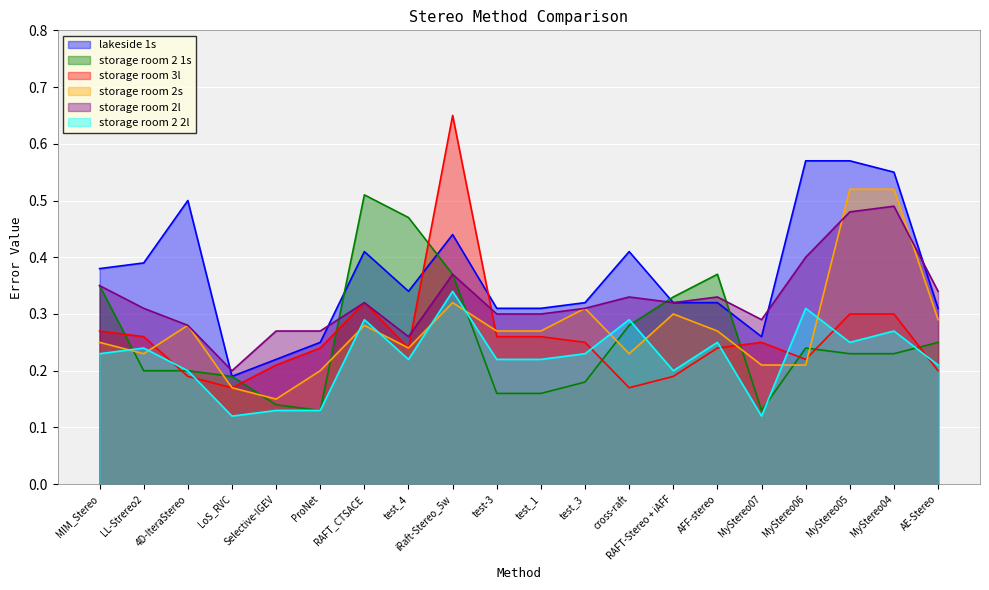

Which has a higher value, test-3 or 4D-IteraStereo?

4D-IteraStereo